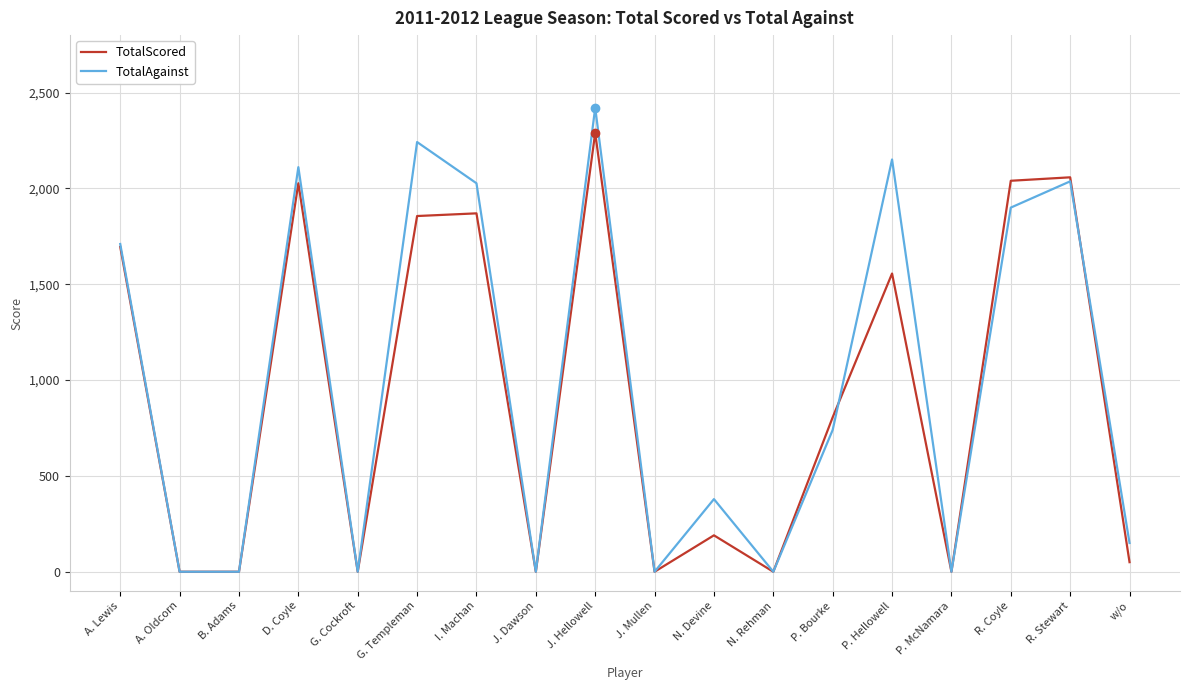

True or false: TotalAgainst has a value of 3345 at J. Hellowell.

False